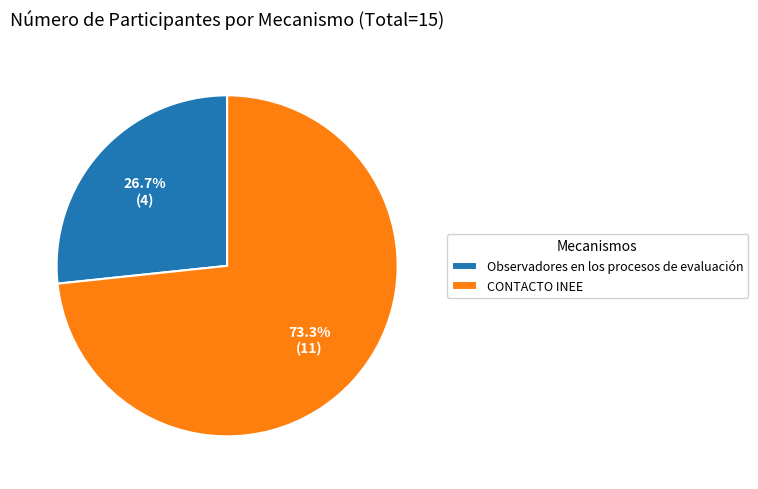

Combined, do CONTACTO INEE and Observadores en los procesos de evaluación account for over 50%?

Yes